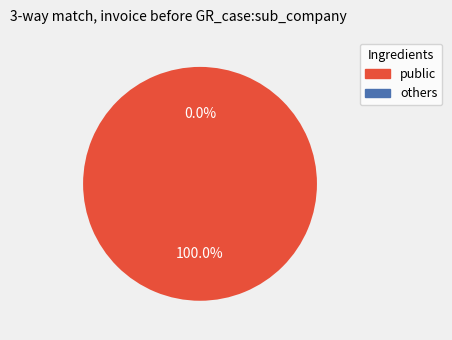

The 27384 slice represents 22% of the pie. True or false?

False